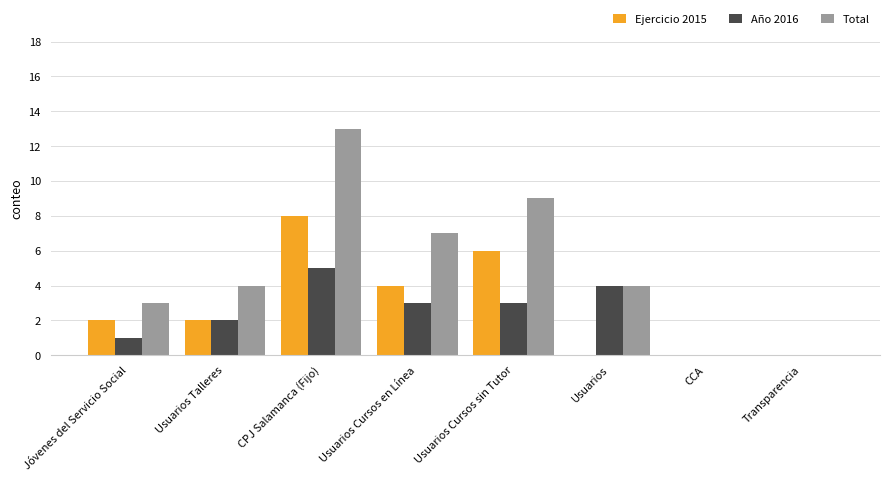

The value of Total at Usuarios Cursos sin Tutor is 4. True or false?

False